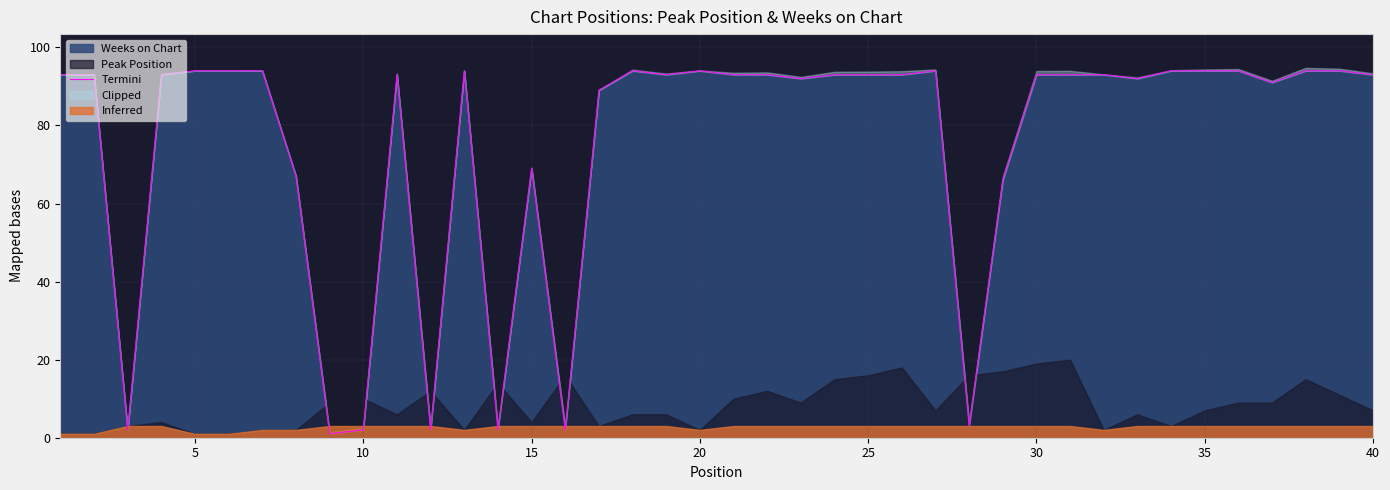

What is the smallest value displayed?

1